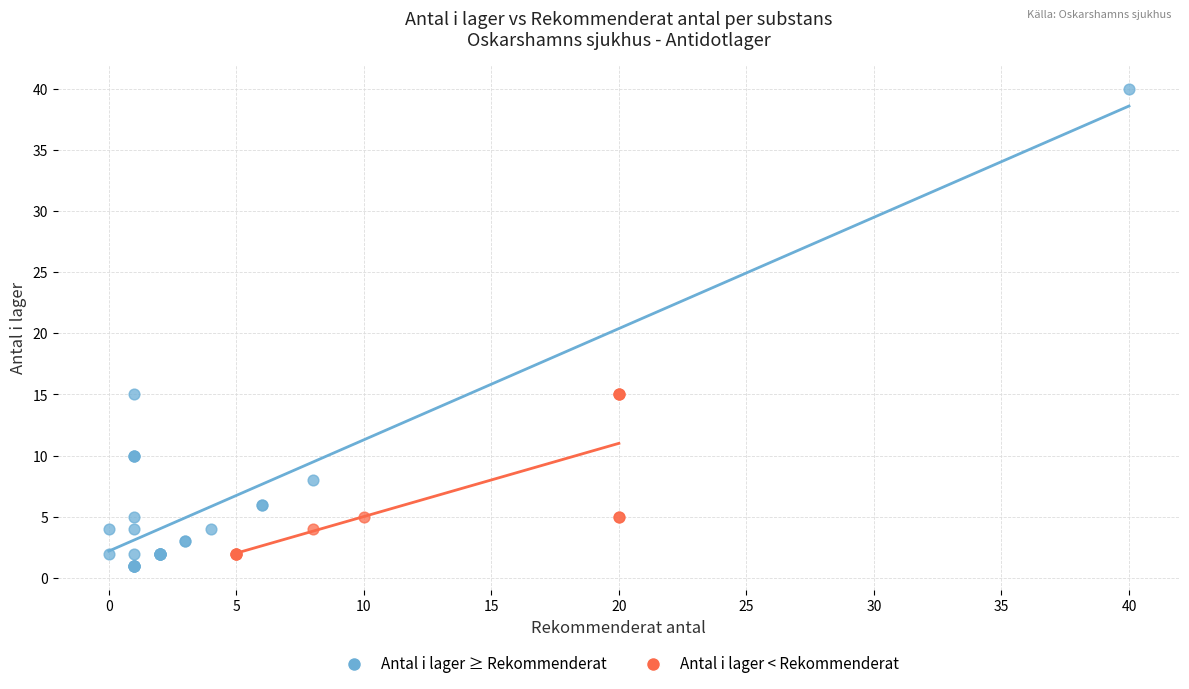

Which series contains the highest Y value?

Antal i lager ≥ Rekommenderat